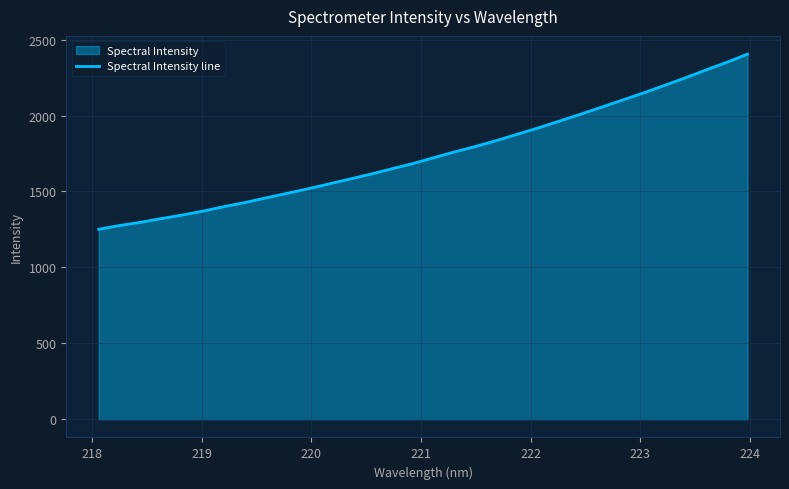

Reading left to right, list all the values displayed in this chart.

1251.0	1276.1	1296.9	1321.9	1345.2	1371.1	1401.0	1427.9	1458.2	1487.9	1517.9	1550.1	1582.2	1614.6	1649.6	1683.8	1722.7	1760.9	1796.9	1835.6	1877.6	1919.3	1963.4	2008.3	2054.6	2101.4	2148.0	2197.4	2247.5	2299.8	2350.5	2404.6